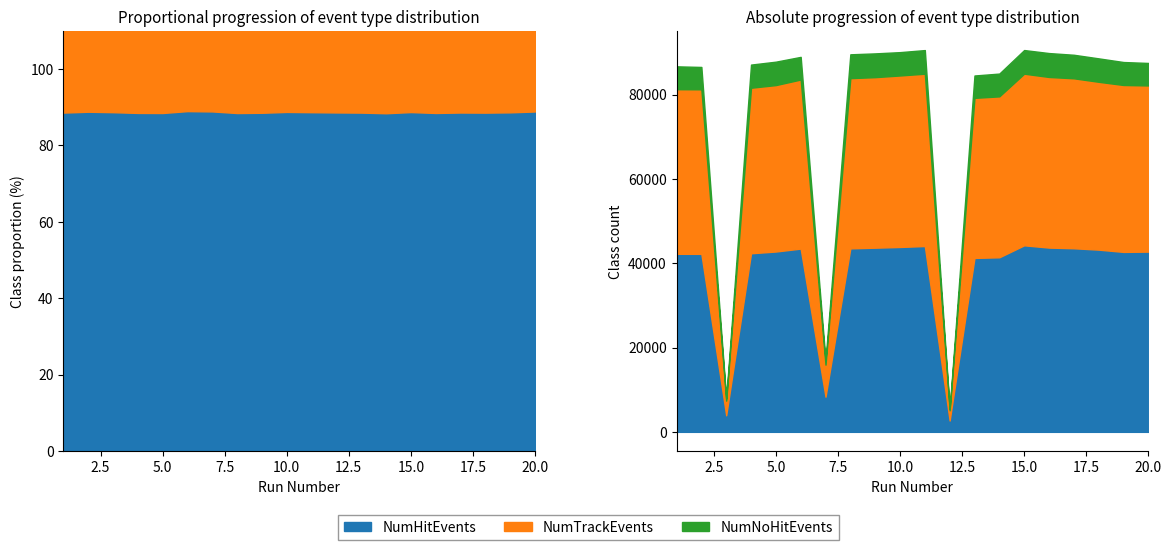

What is the maximum value for NumNoHitEvents?

5670